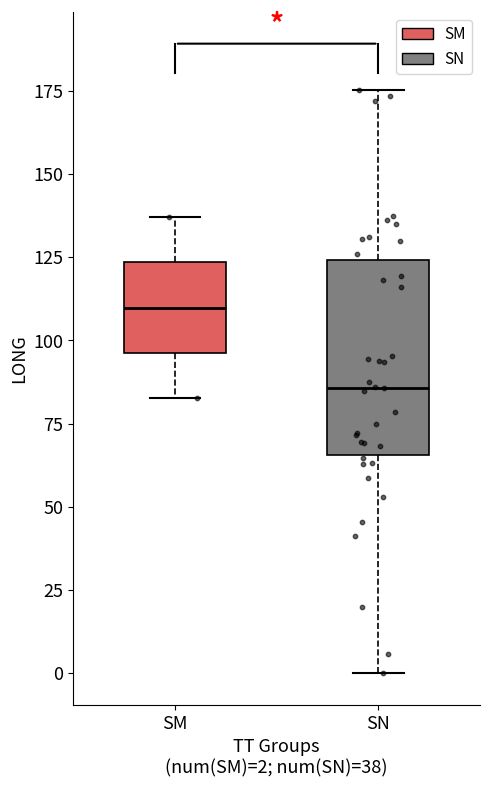

Reading left to right, transcribe this box plot: for each box, give where its median line is, the range the box spans, and where its two whiskers end, as read against the y-axis. The values are not printed on the chart, so give them approximately, as read against the axis.

SM: median 110, box 95 to 125, whiskers 85 to 135
SN: median 85, box 65 to 125, whiskers 0 to 175